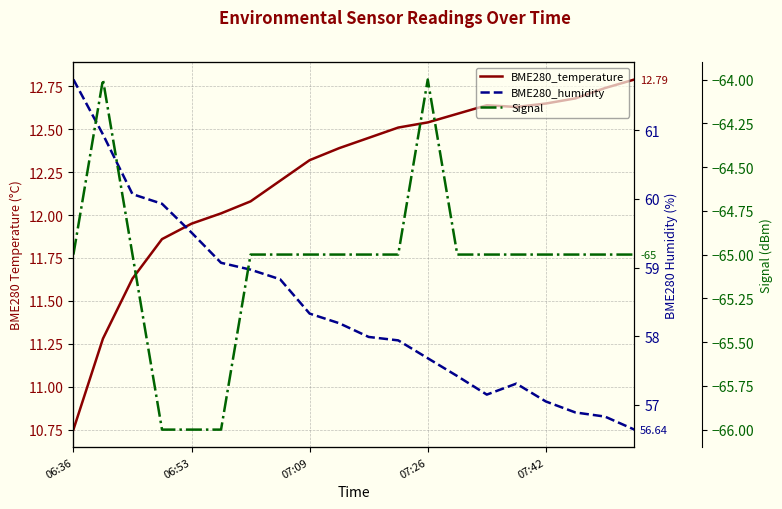

Which has a higher value, 11 or 12?

12